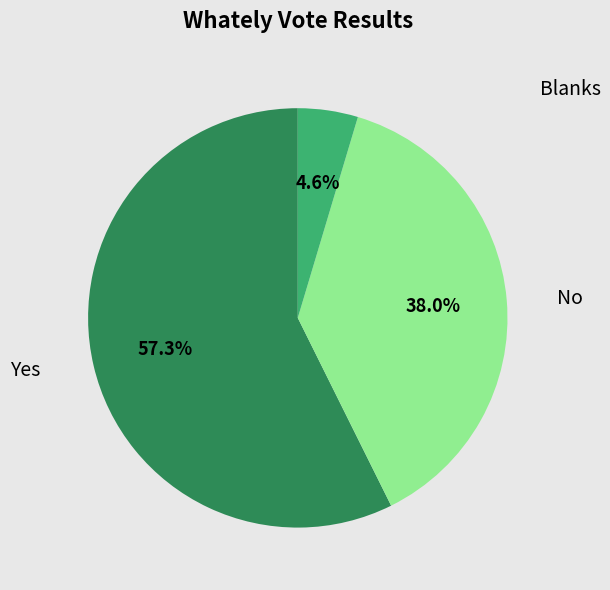

Does any single category account for the majority?

Yes